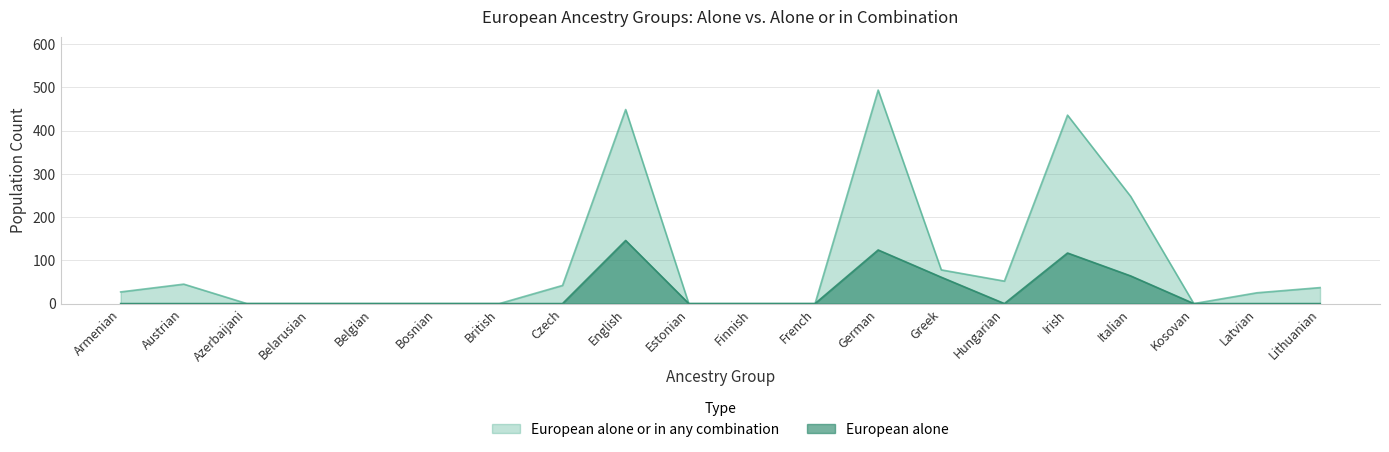

How many interior local peaks does the European alone or in any combination series have?

4